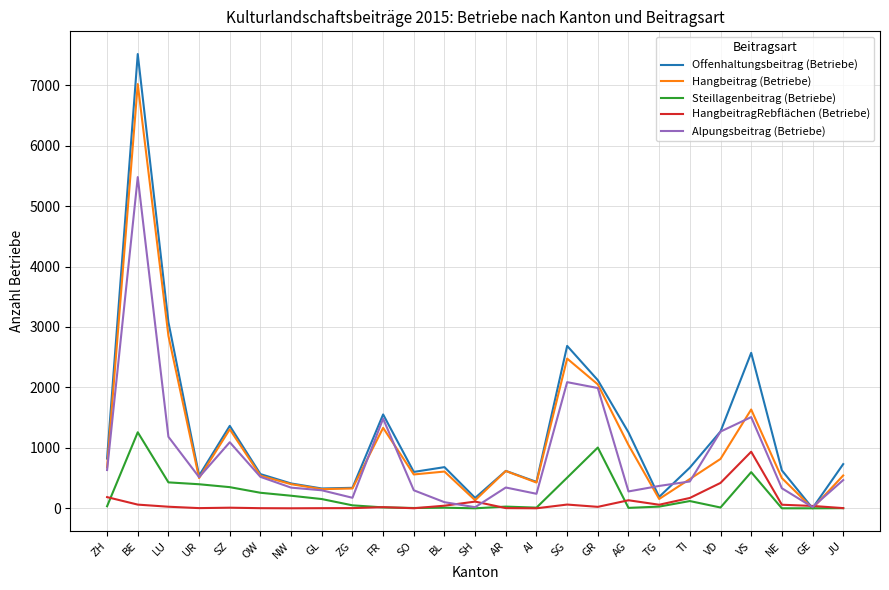

True or false: Hangbeitrag (Betriebe) has a value of 608 at BL.

True